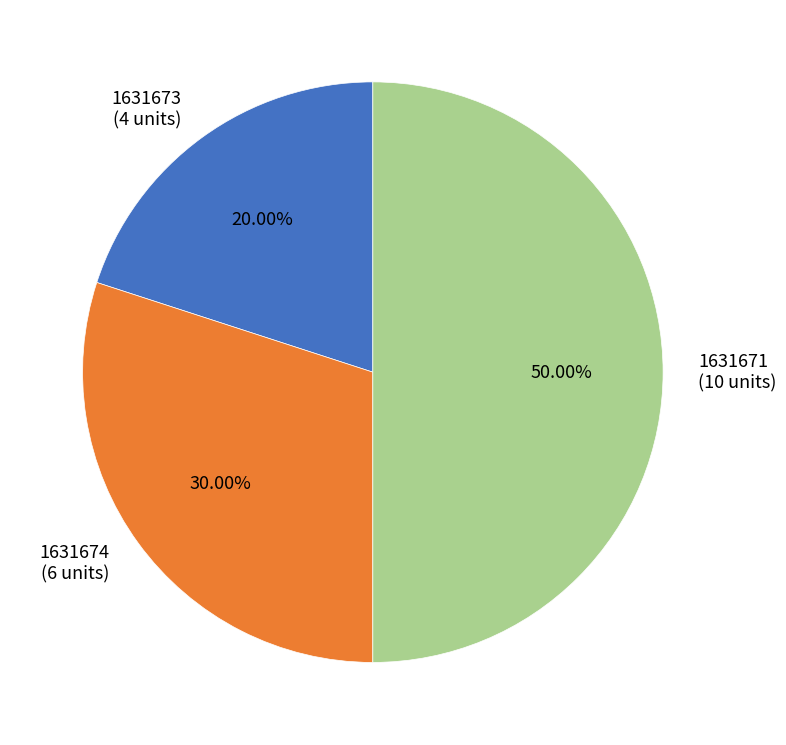

Does 1631674 (6 units) account for over 50% of the chart?

No